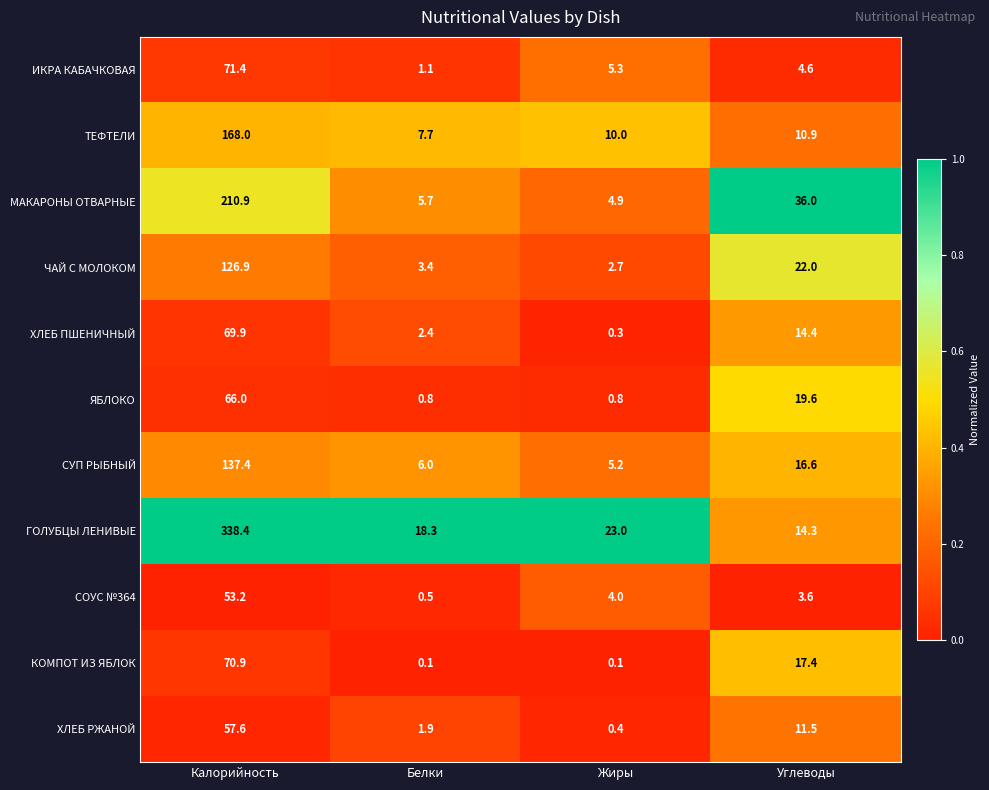

Is it true that ХЛЕБ ПШЕНИЧНЫЙ equals 69.9 at Калорийность?

True